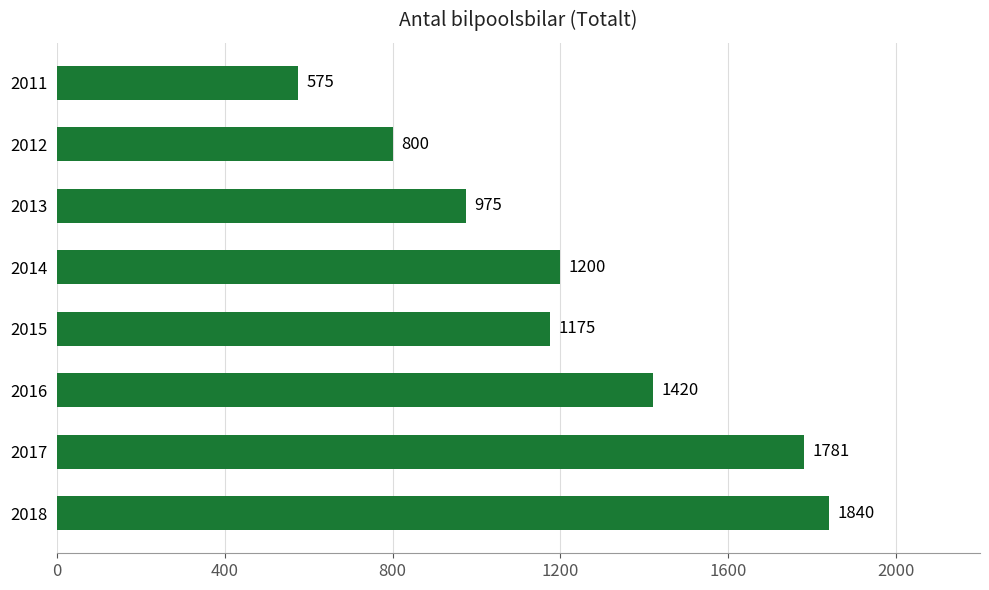

Count the number of data series in this chart.

1